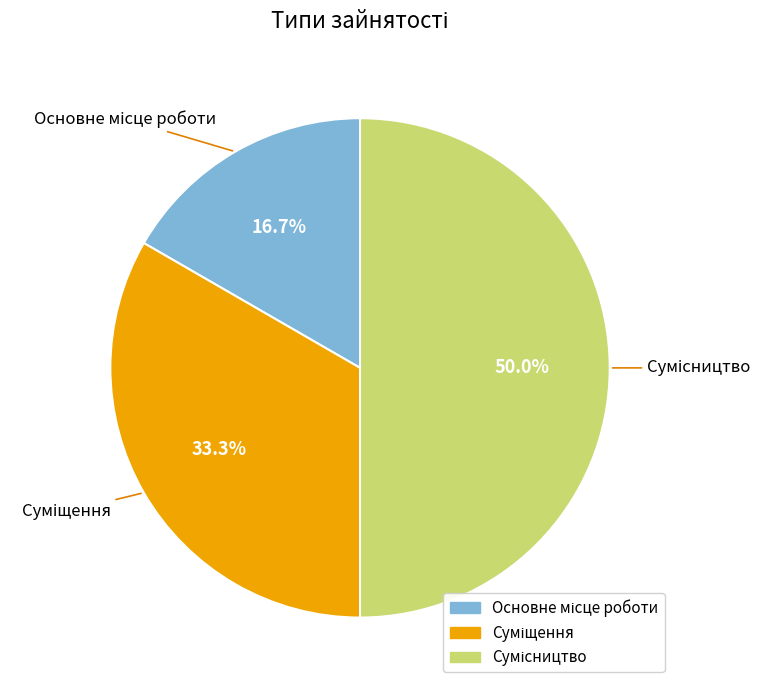

Approximately how many times larger is the value at Сумісництво compared to Суміщення?

1.5